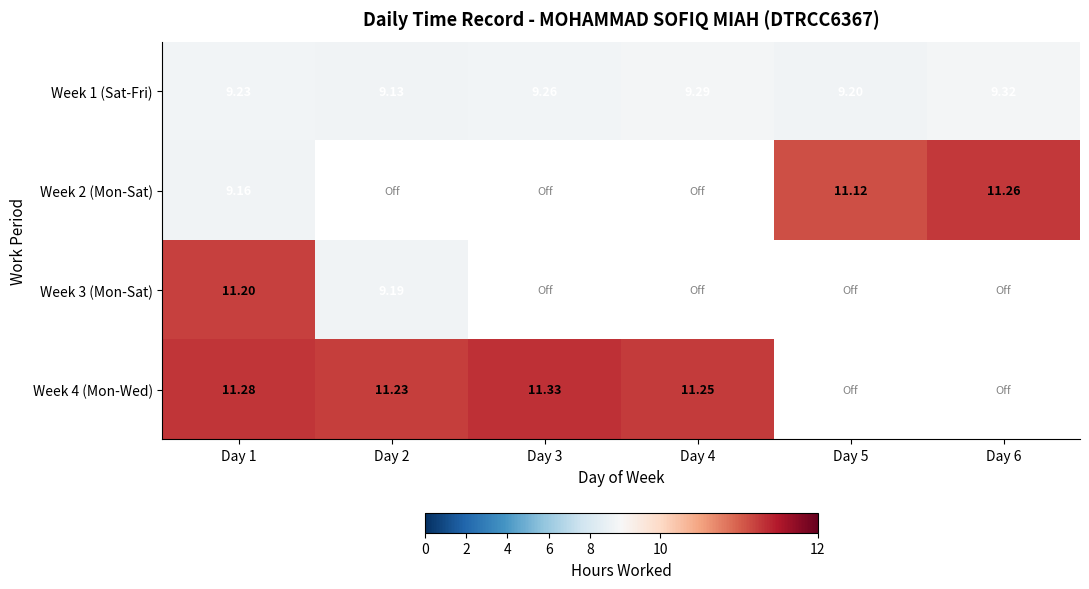

The value of Week 1 (Sat-Fri) at Day 1 is 13.0. True or false?

False